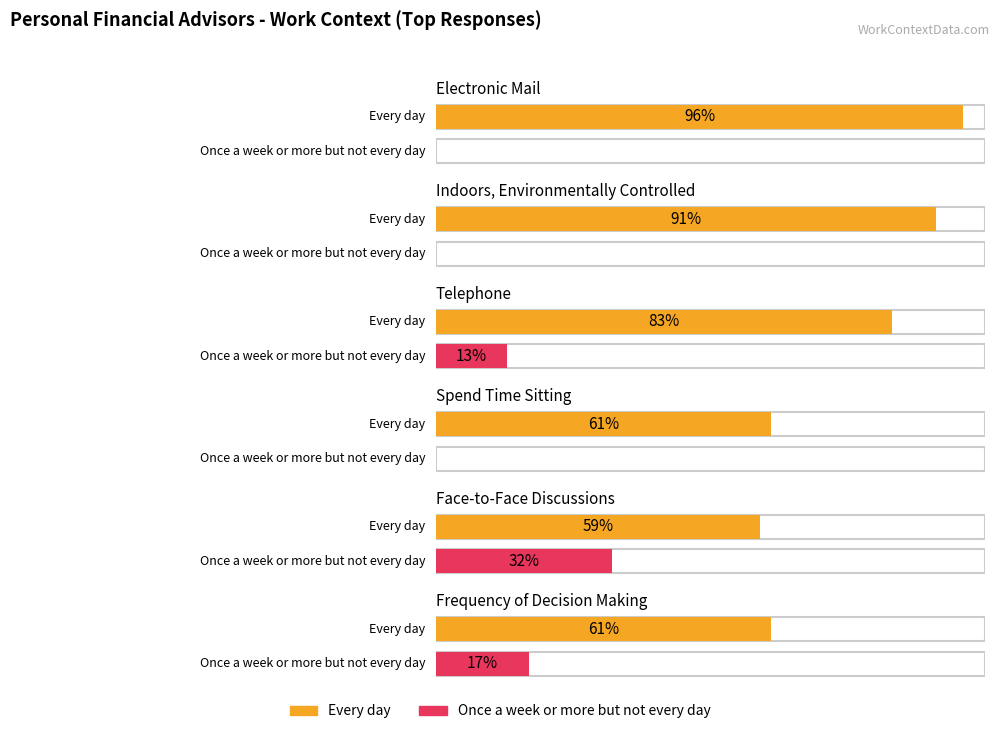

What is the approximate value of Every day at Telephone?

83